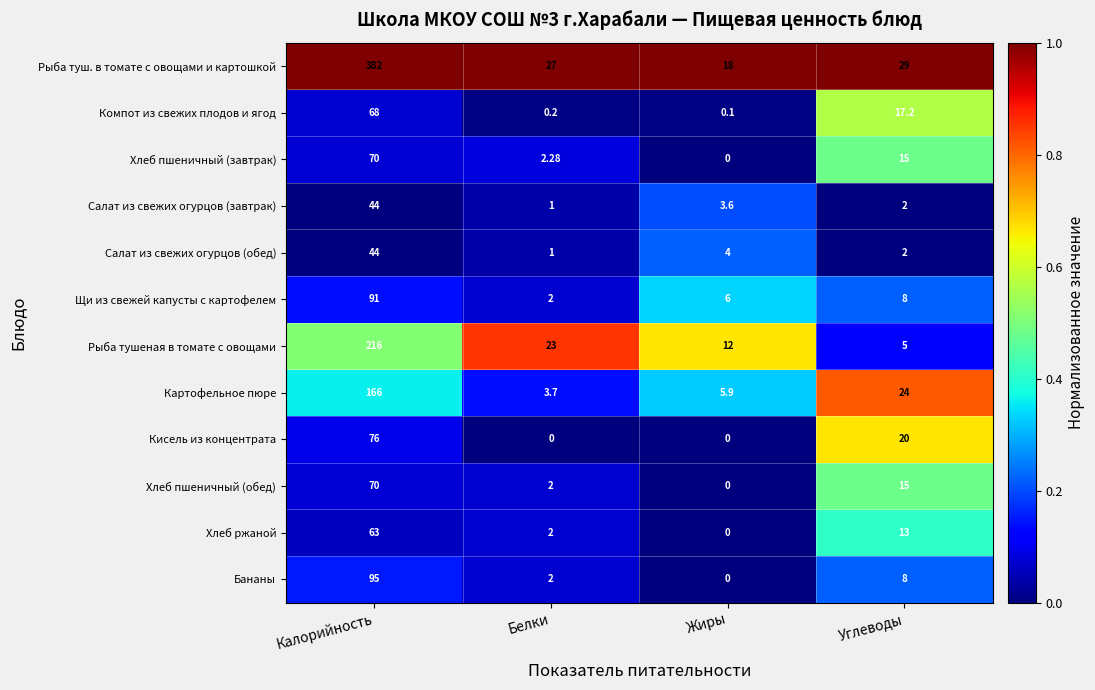

At which label is Рыба туш. в томате с овощами и картошкой closest to 200?

Углеводы